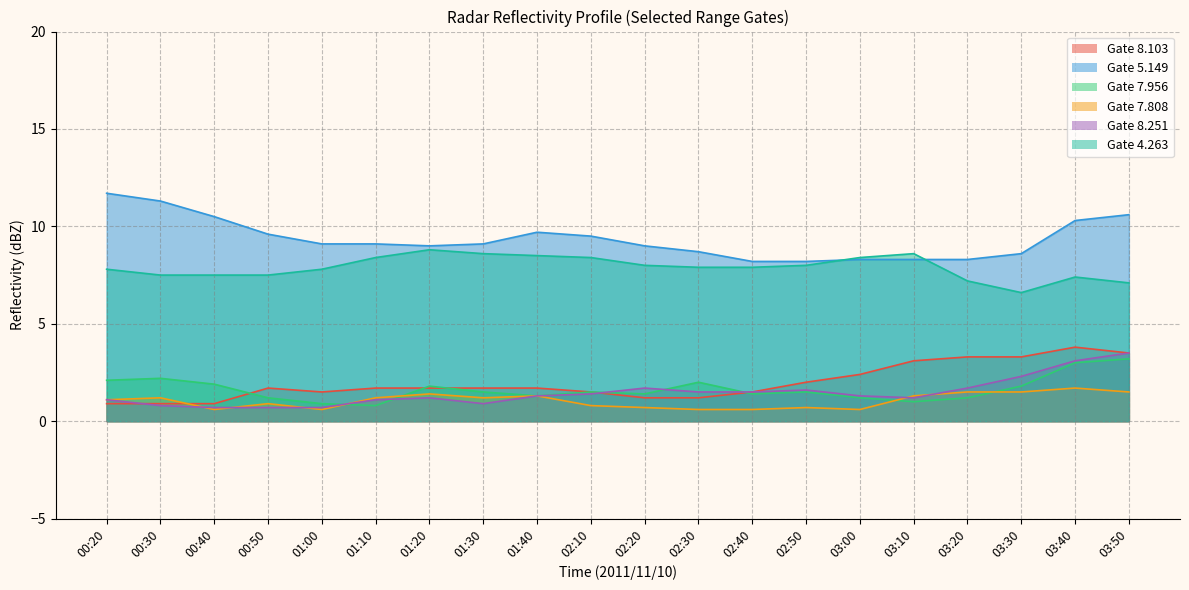

Which series has the largest total across all categories?

  5.149